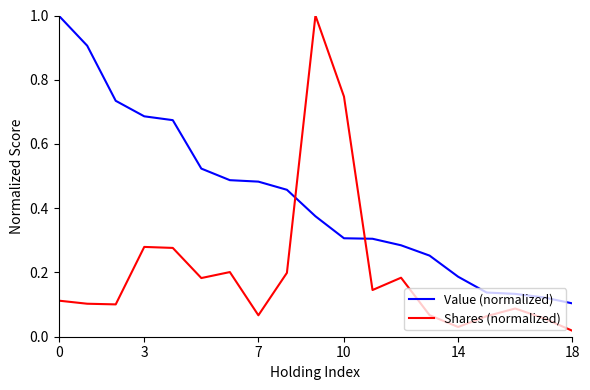

Which series has the largest total across all categories?

Value (normalized)